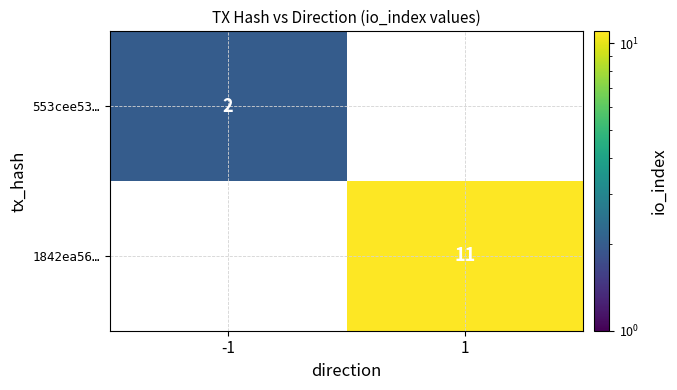

Is it true that 553cee53… equals 2 at -1?

True